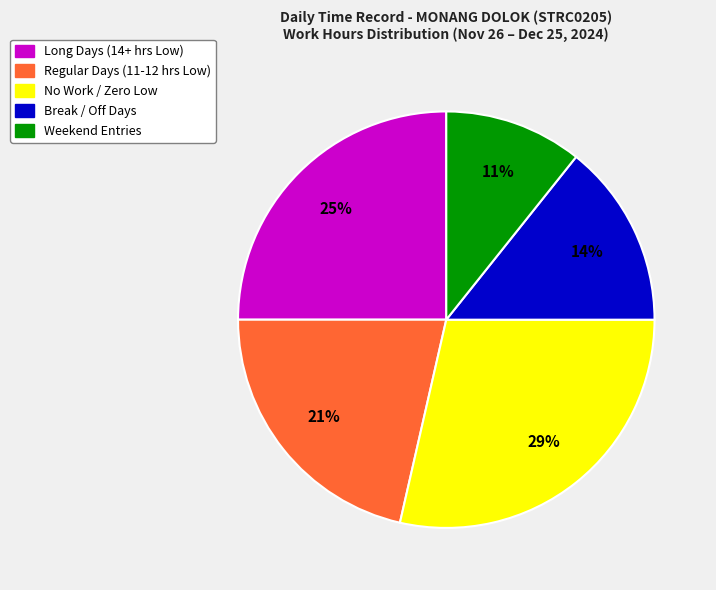

To the nearest percent, what is the difference between the largest and smallest slice percentages?

18%